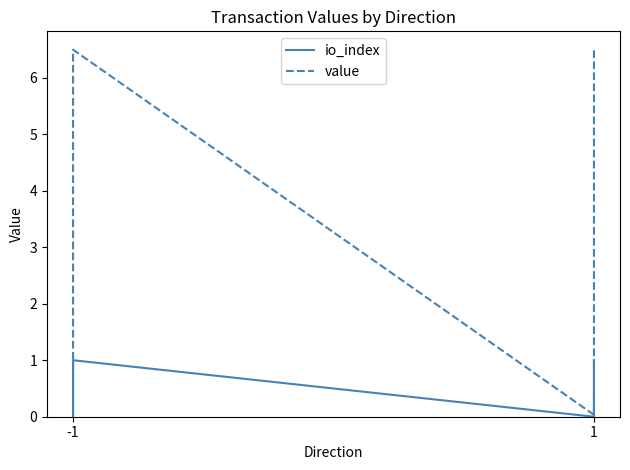

Is it true that value equals 3.6 at -1?

False